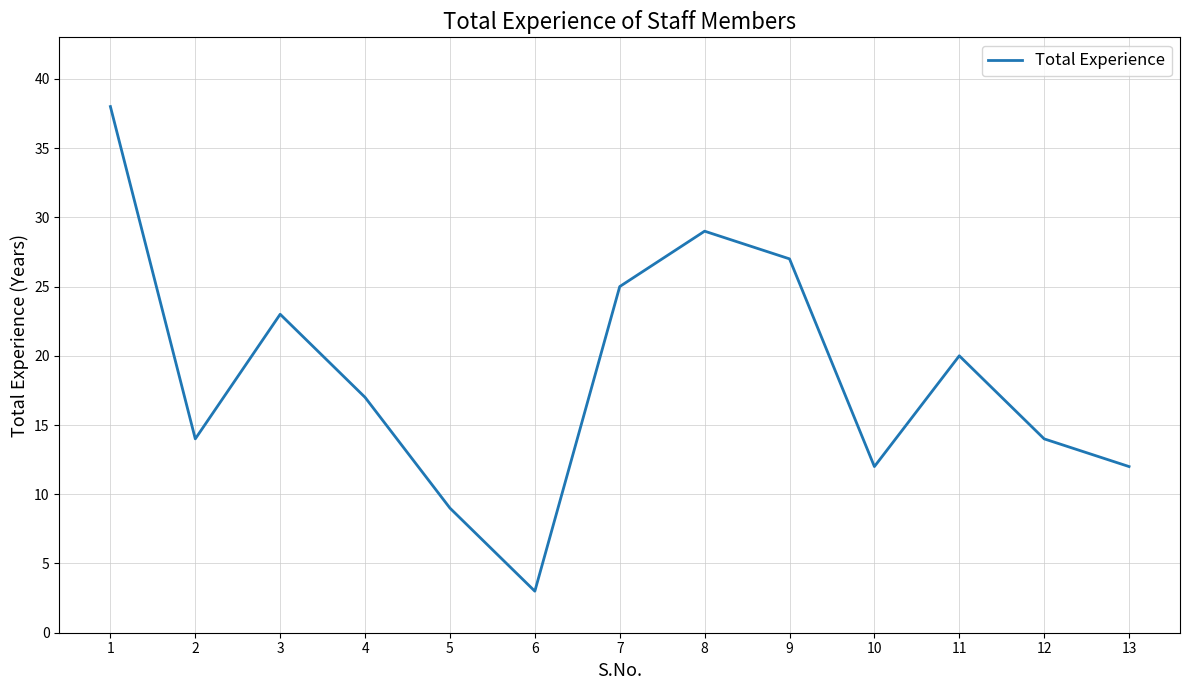

What is the difference between the maximum and minimum values?

35